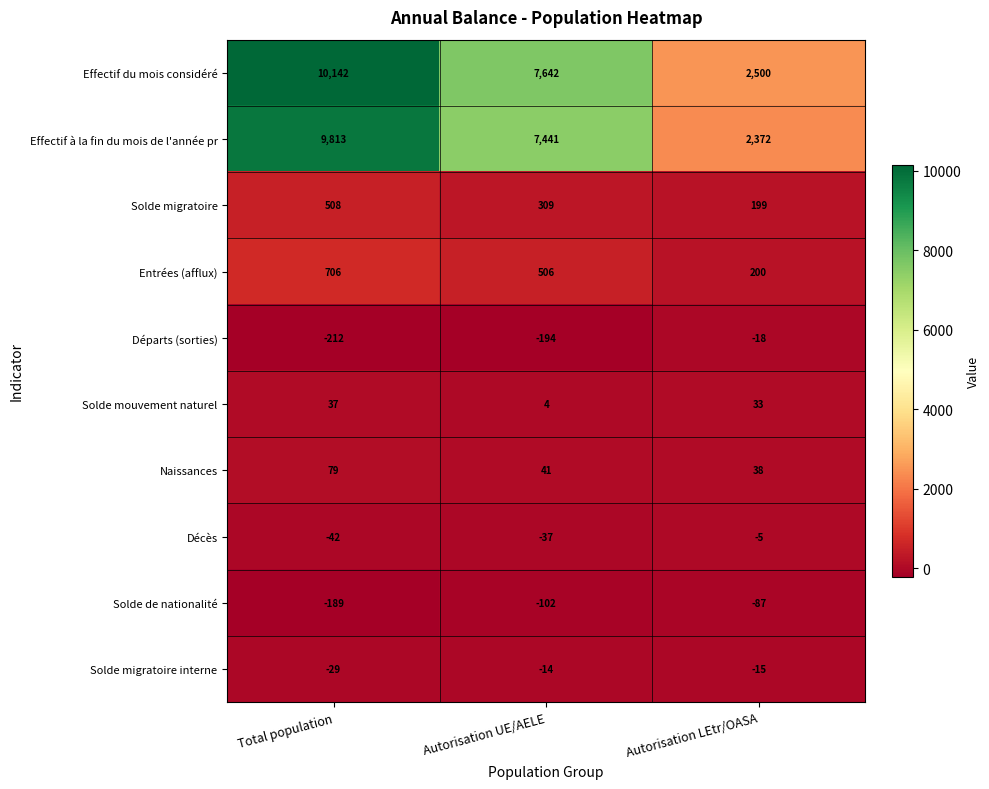

How many distinct data groups are displayed?

10